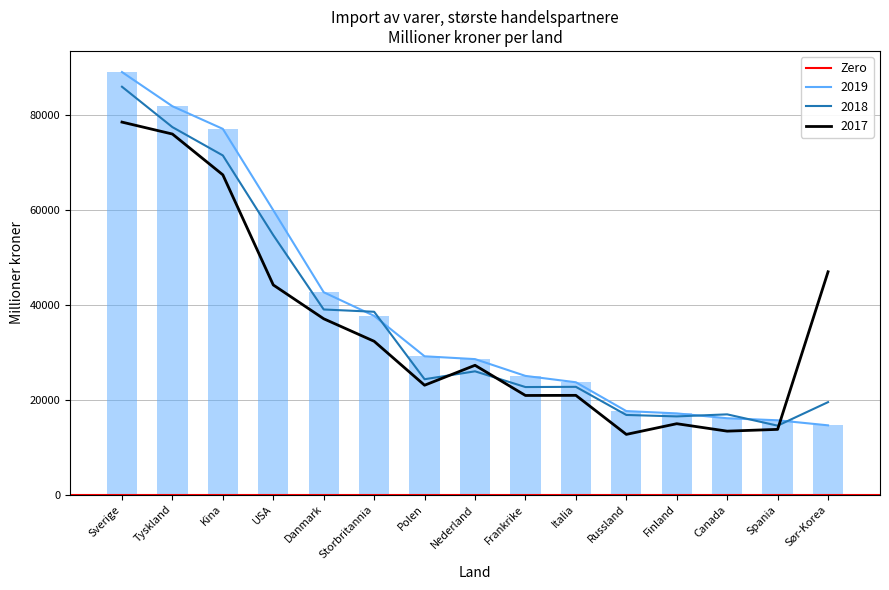

What position from the left is USA?

4